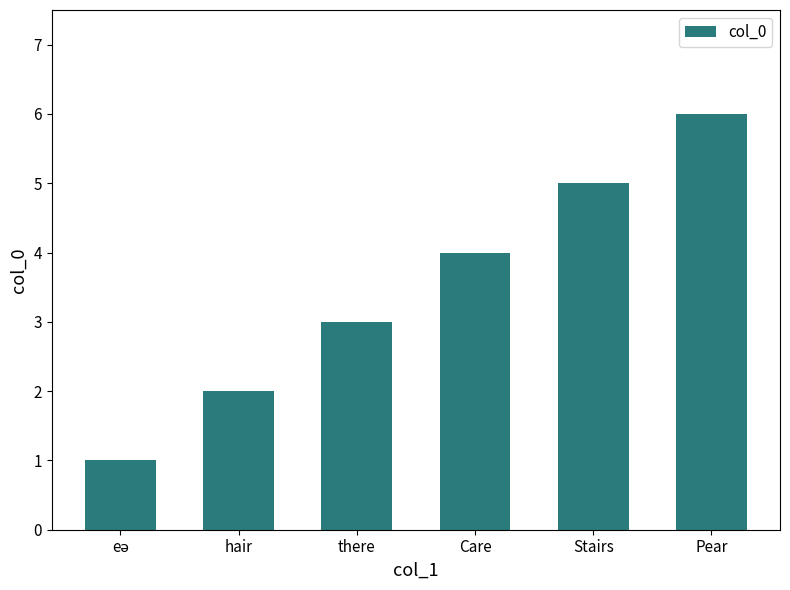

How many values are between 2 and 5?

4